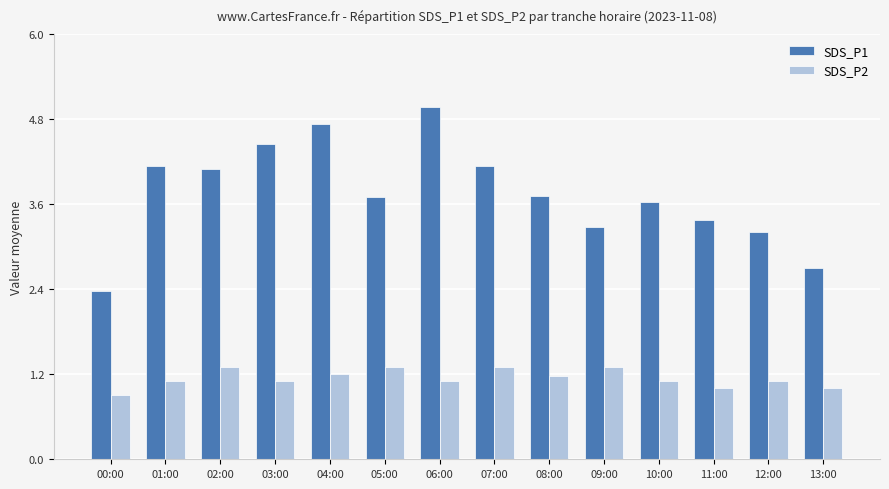

At which label does SDS_P1 reach its peak?

06:00